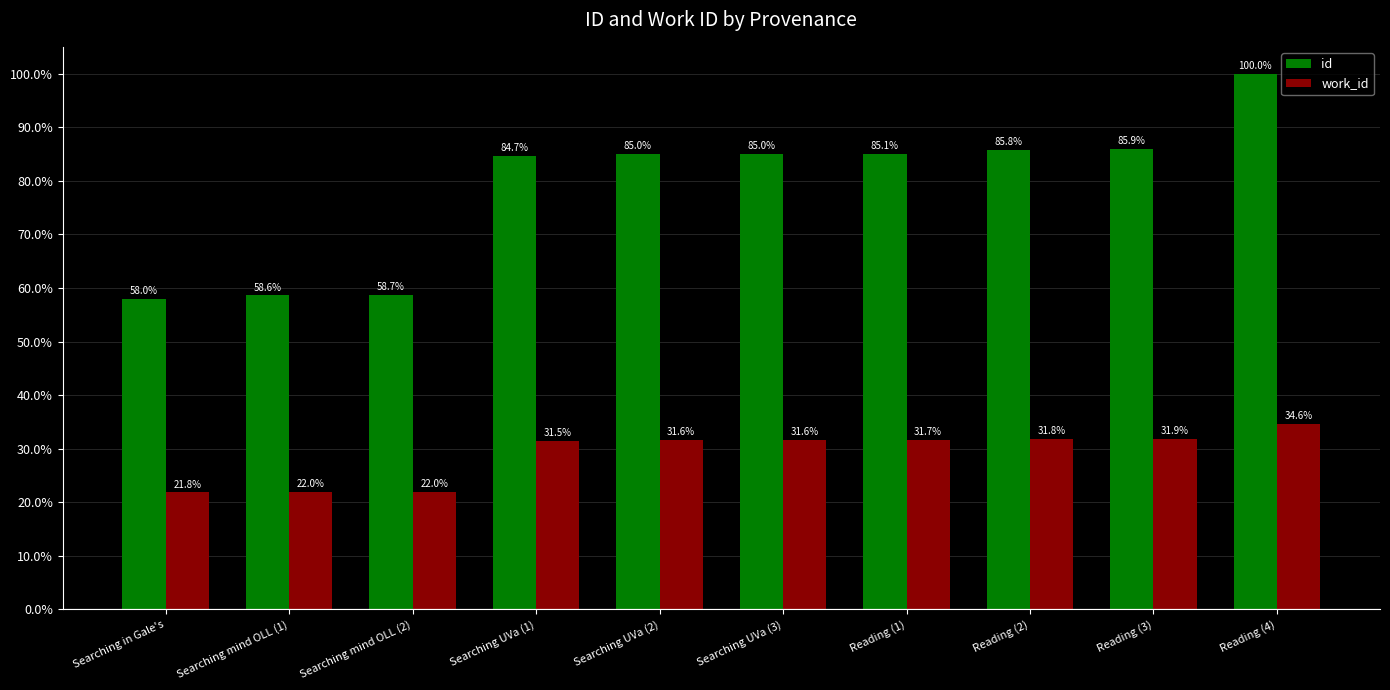

What is the lowest value of the work_id series?

21.8